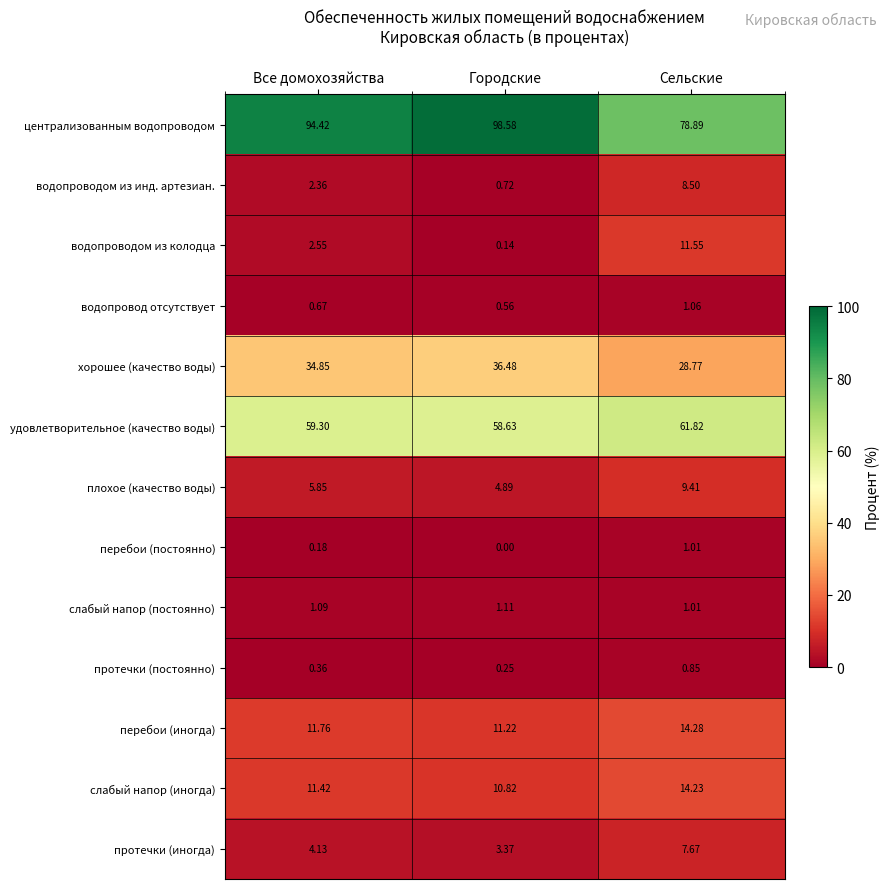

At which label is плохое (качество воды) closest to 7?

Все домохозяйства